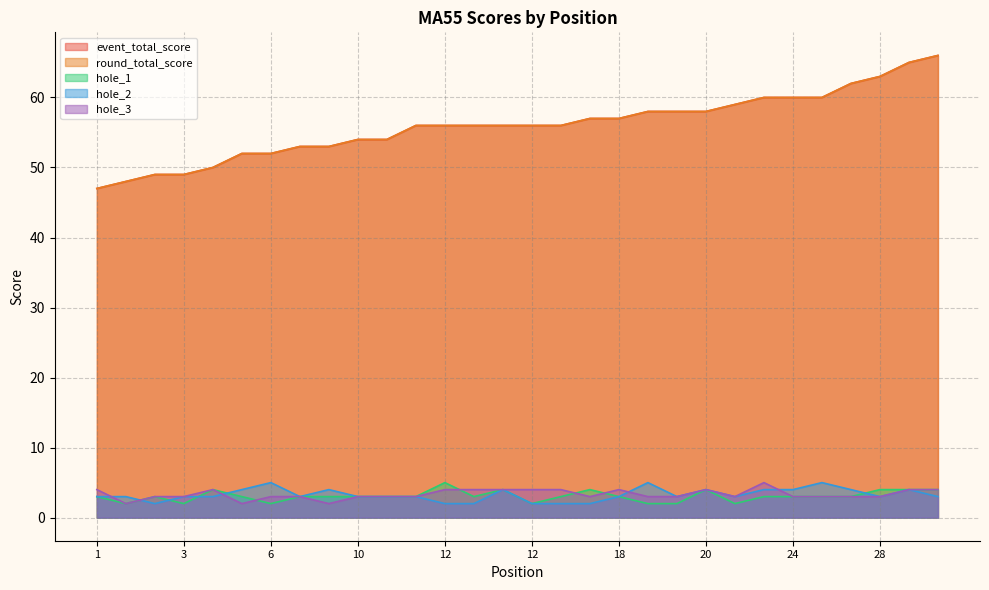

At how many categories does at least one series exceed 56?

13